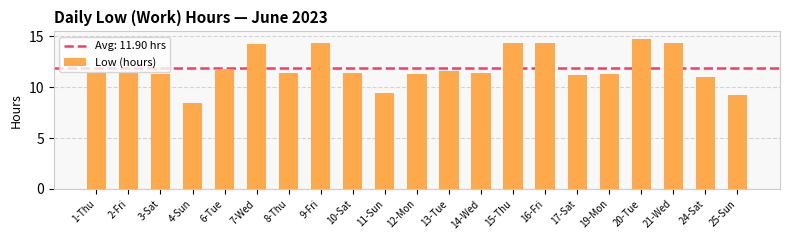

Count the number of data series in this chart.

1